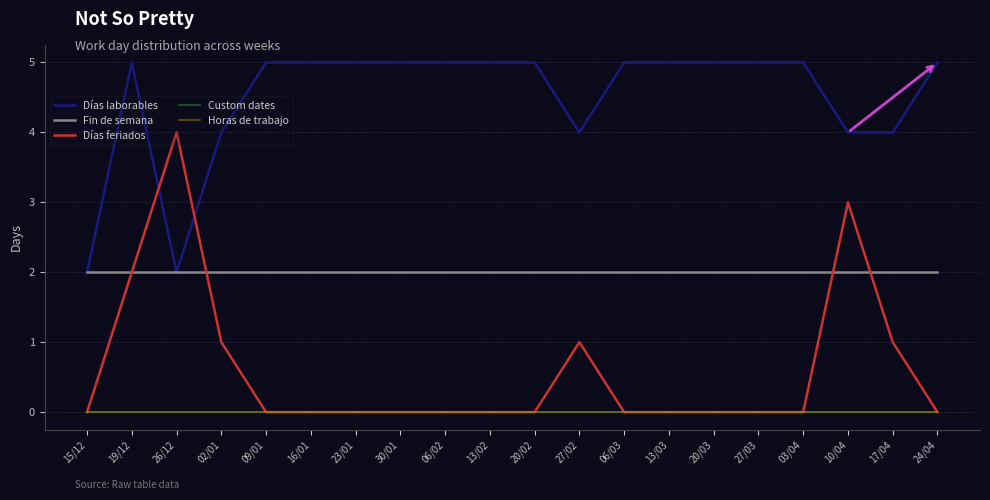

What is the label of the 13th point from the right?

30/01